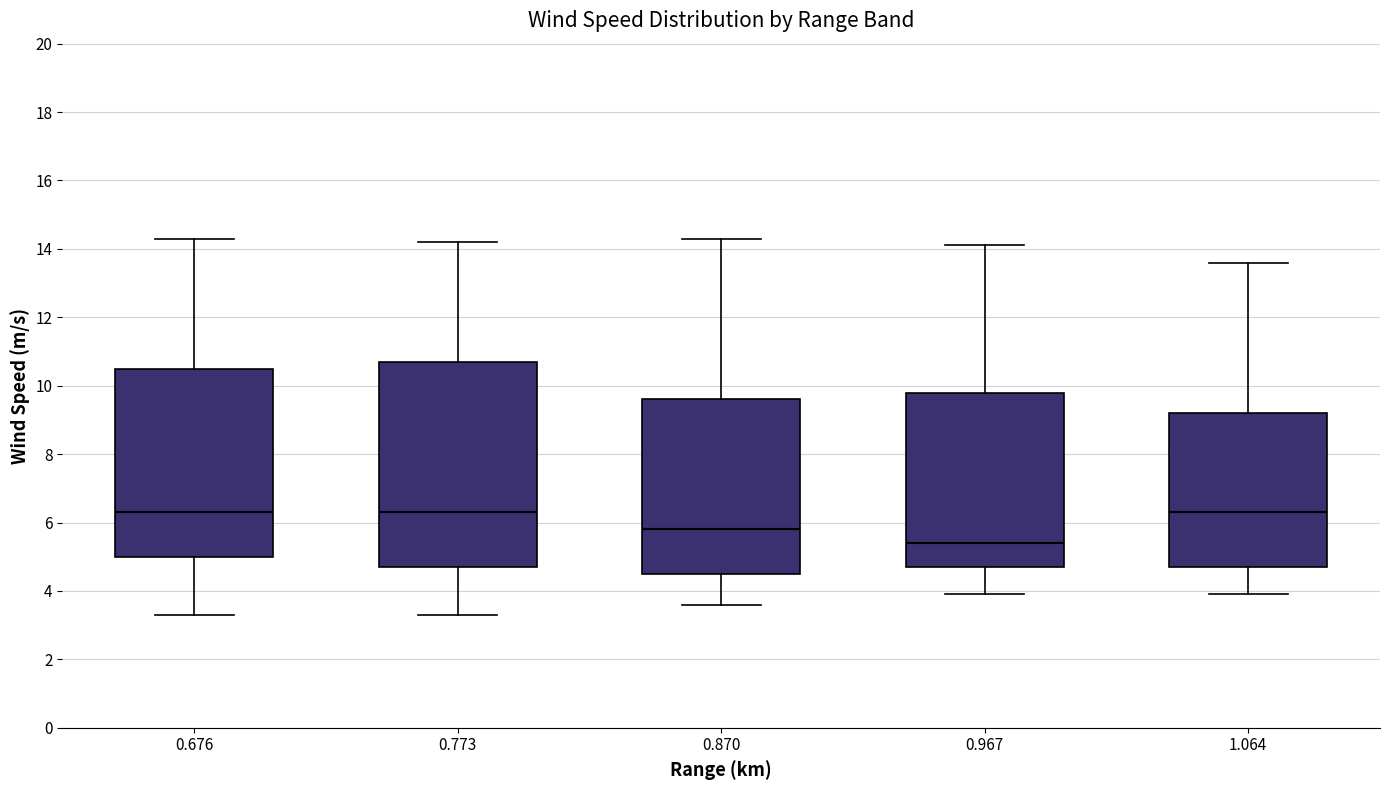

Reading left to right, read every box against the y-axis: the position of its median line, the range the box covers, and the ends of its whiskers. The values are not printed on the chart, so give them approximately, as read against the axis.

0.676: median 6.4, box 5.0 to 10.6, whiskers 3.4 to 14.4
0.773: median 6.4, box 4.8 to 10.8, whiskers 3.4 to 14.2
0.870: median 5.8, box 4.6 to 9.6, whiskers 3.6 to 14.4
0.967: median 5.4, box 4.8 to 9.8, whiskers 4.0 to 14.2
1.064: median 6.4, box 4.8 to 9.2, whiskers 4.0 to 13.6